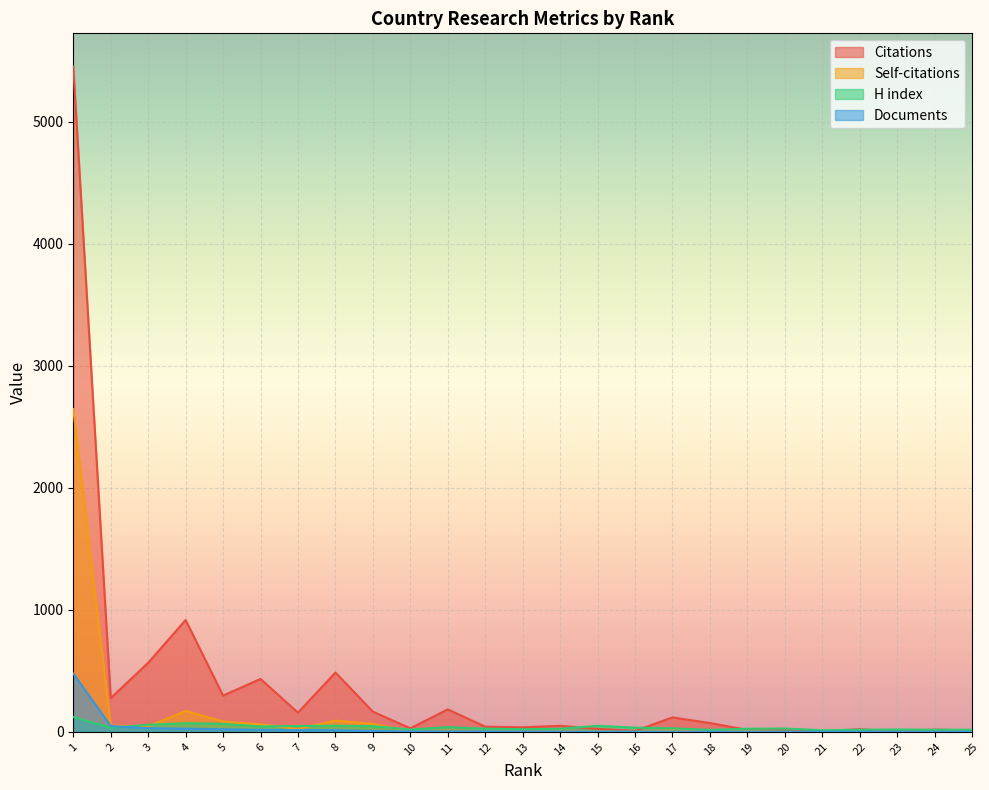

Reading left to right, list all the values displayed in this chart.

Citations: 5451	276	566	916	297	433	157	486	165	29	184	42	37	49	24	8	118	72	16	20	5	21	2	18	11
Self-citations: 2645	51	45	171	85	61	24	92	65	4	10	5	11	10	3	3	12	5	8	0	1	0	1	7	3
H index: 121	32	58	70	65	44	47	50	46	19	38	26	21	25	49	34	29	16	25	27	13	17	19	17	17
Documents: 478	47	30	26	21	16	14	13	7	4	4	4	3	3	2	2	2	2	2	1	1	1	1	1	1